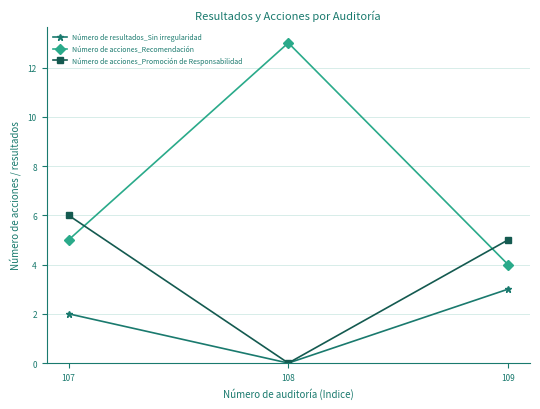

List the labels in order of Número de resultados_Sin irregularidad value, largest first.

109, 107, 108